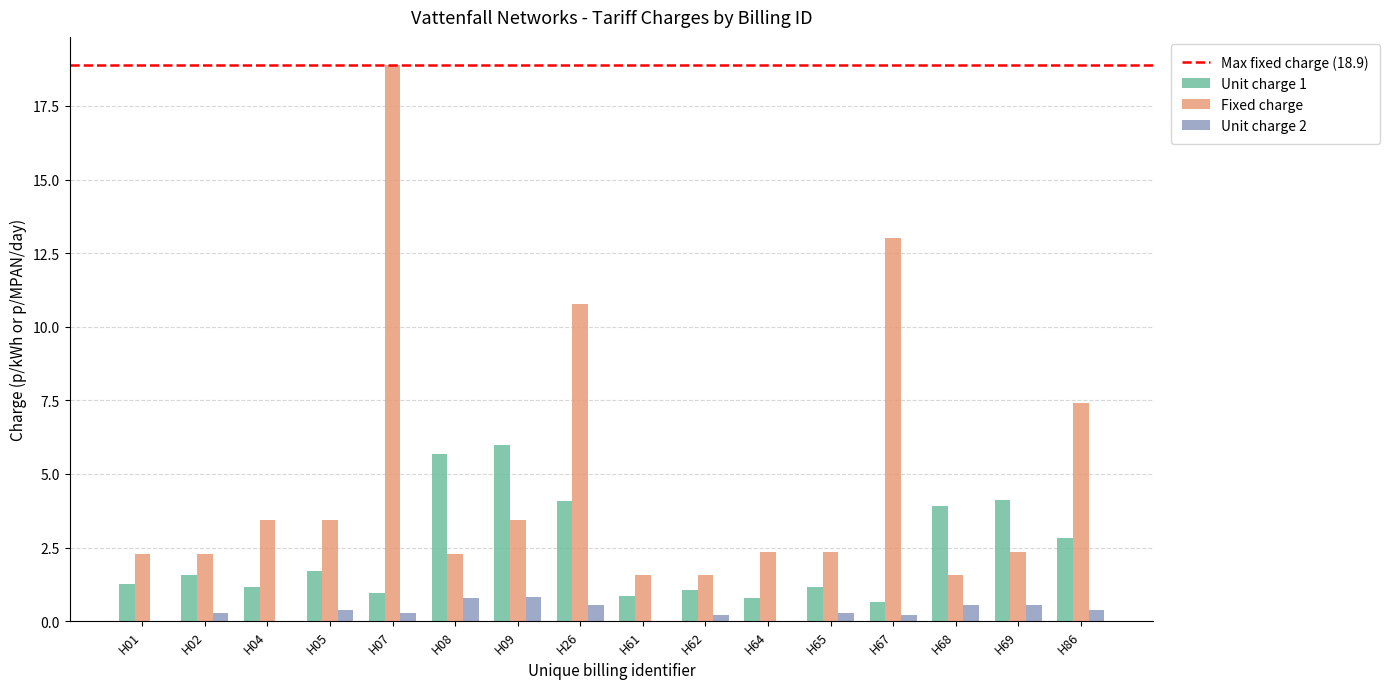

What is the greatest value displayed?

18.9